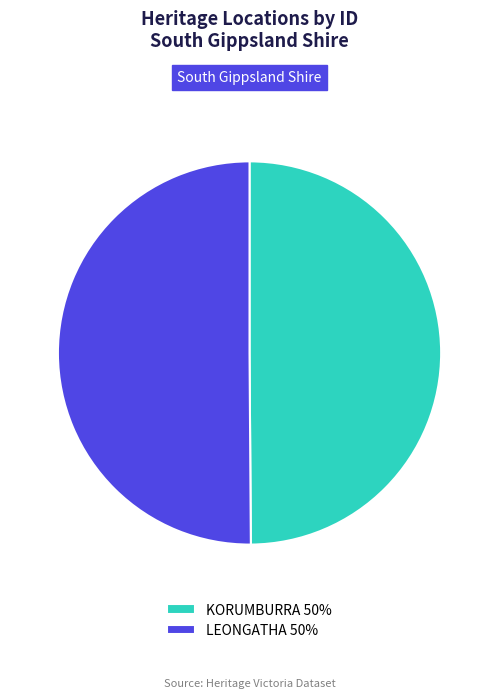

True or false: KORUMBURRA 50% accounts for 55% of the total.

False